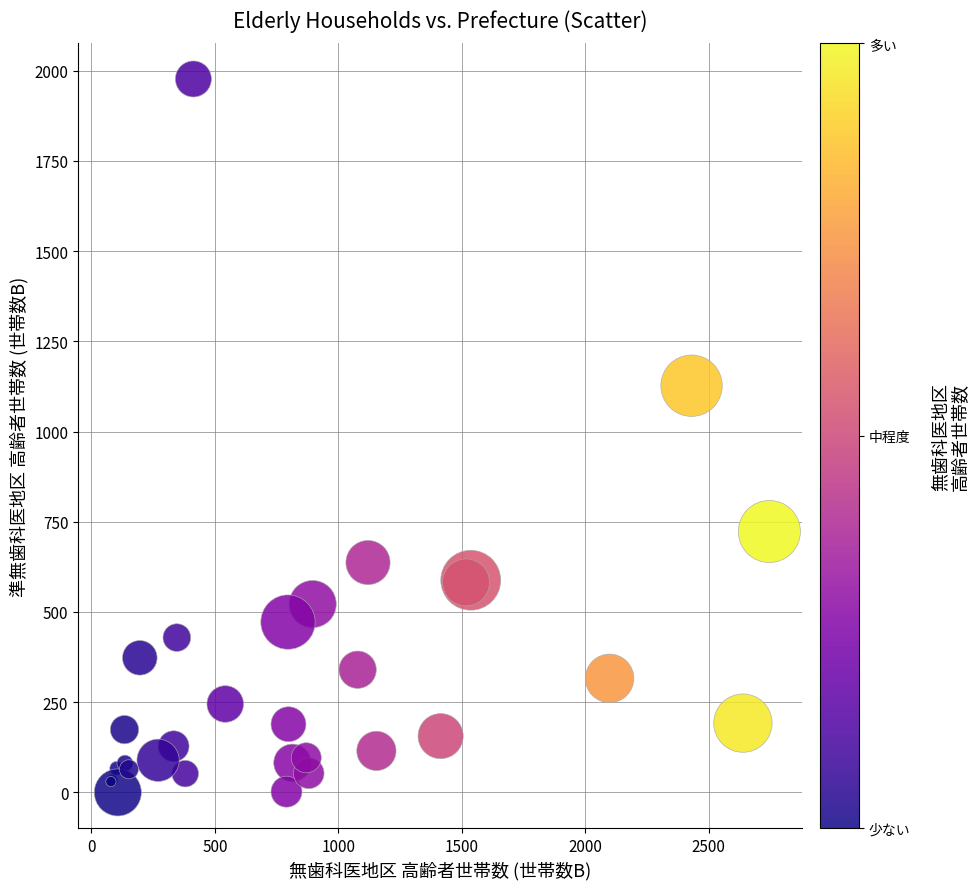

What Y value in the scatter plot is closest to 988?

1127